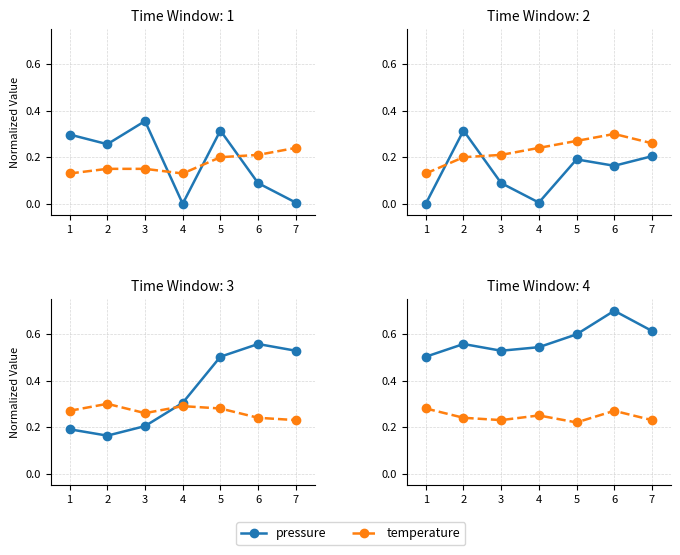

What is the difference between the maximum and minimum values in the pressure series?

0.2